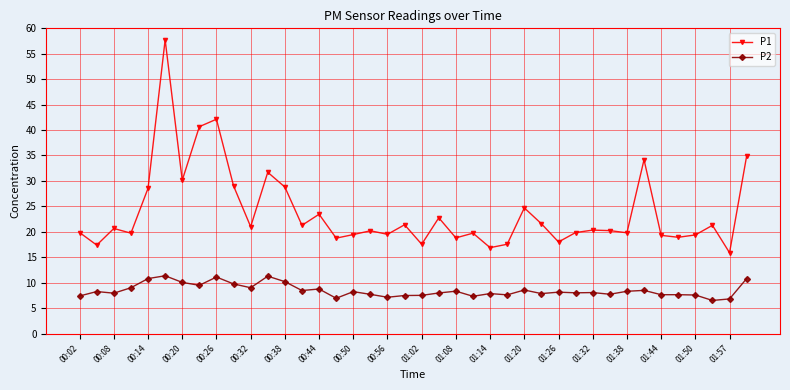

What is the difference between the second highest and minimum values in the P2 series?

4.8